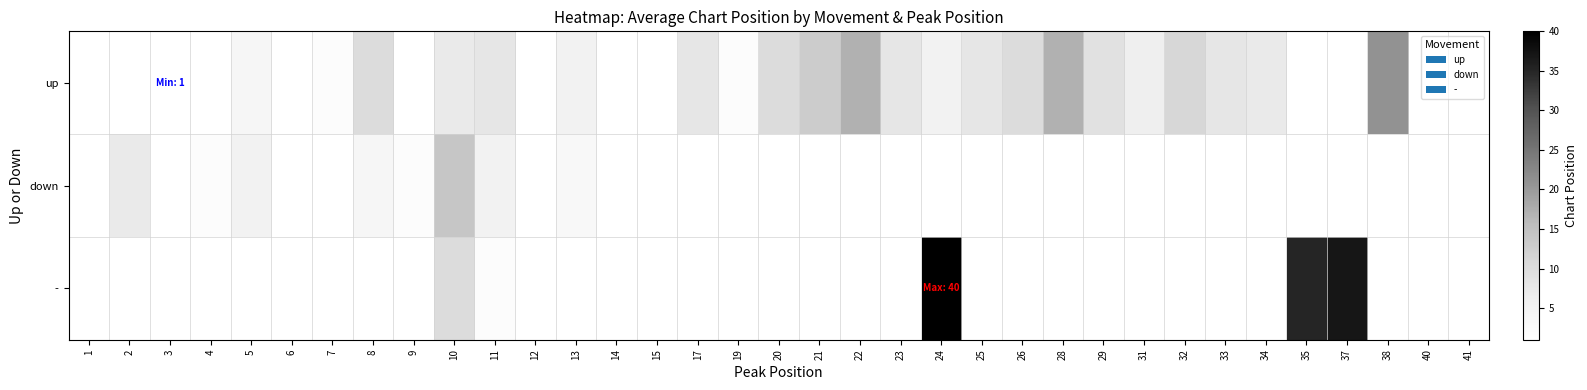

Is the value of - at 22 greater than the value of up at 15?

No